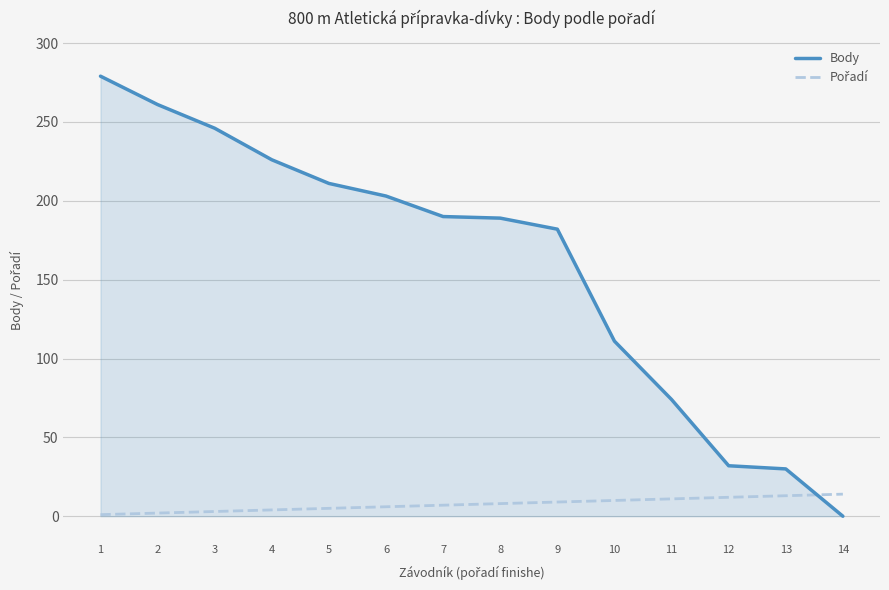

Which series has the largest total across all categories?

Body